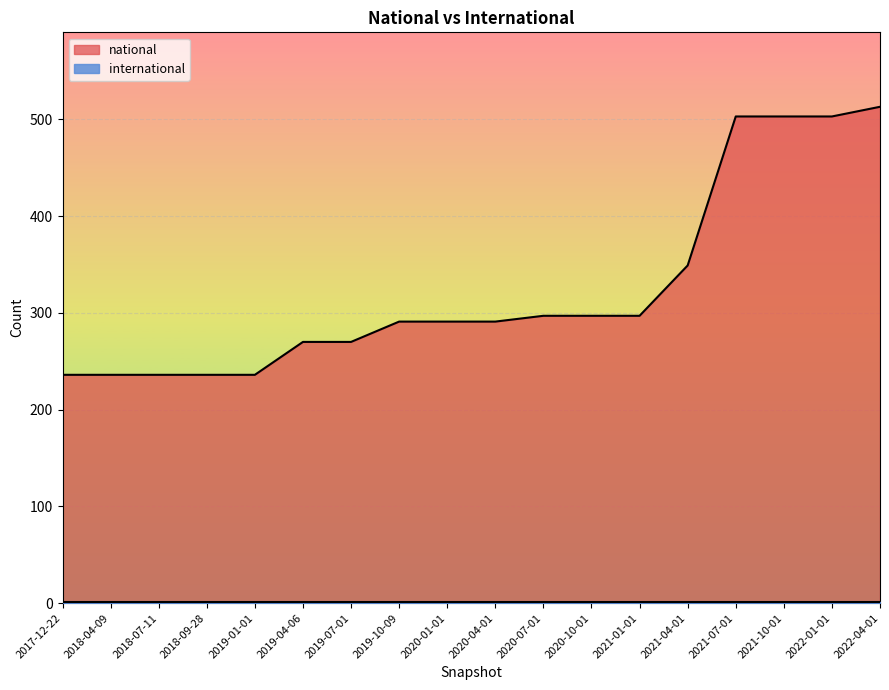

What position from the right is 2017-12-22?

18